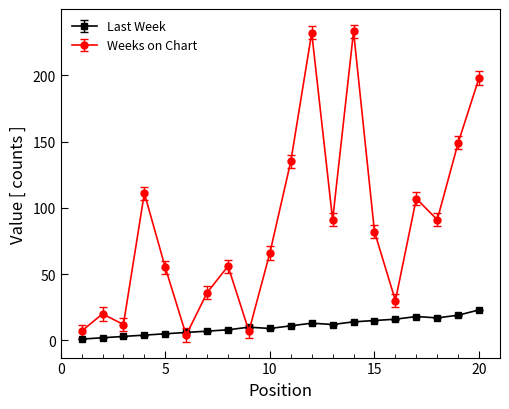

List the series in order of their overall mean, lowest first.

Last Week, Weeks on Chart